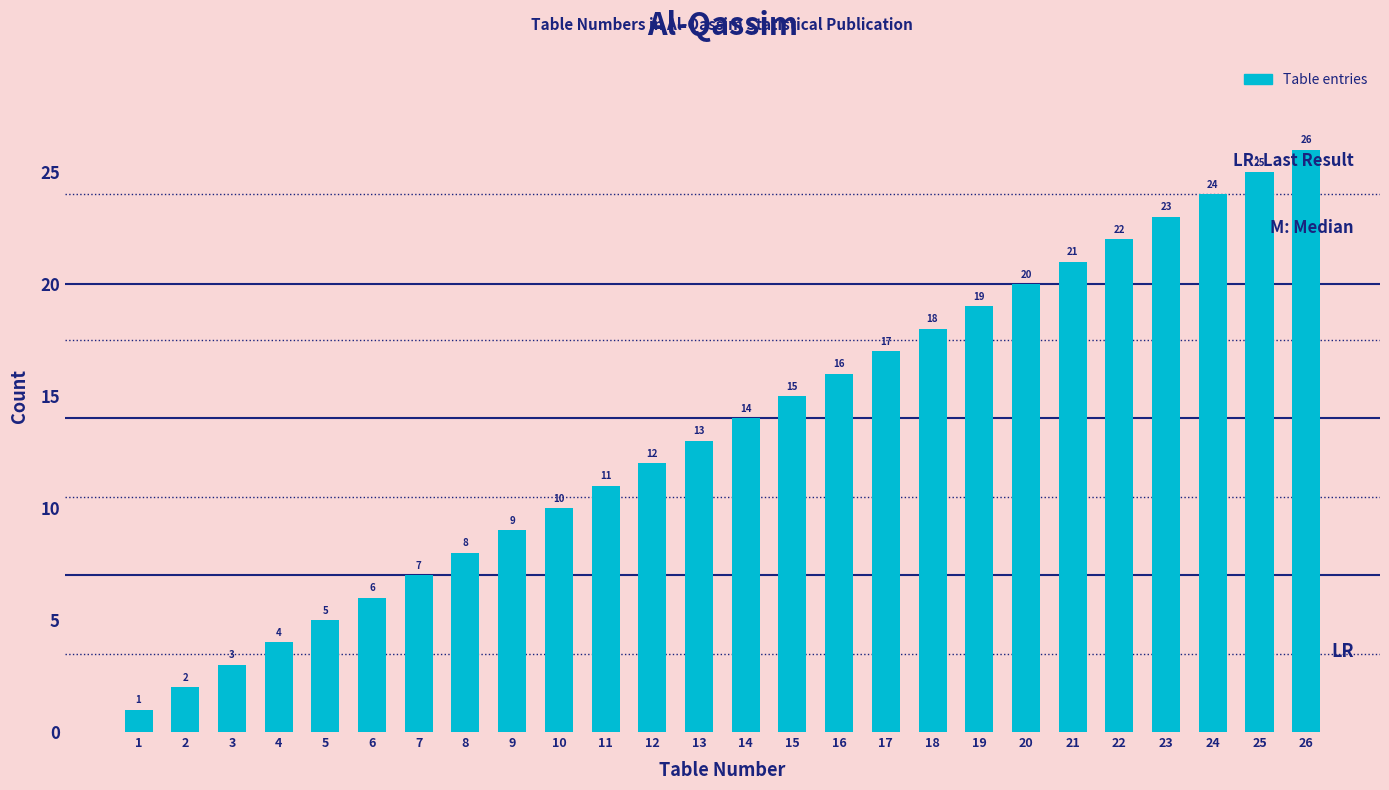

What value does the data have at 23, to the nearest 5?

25